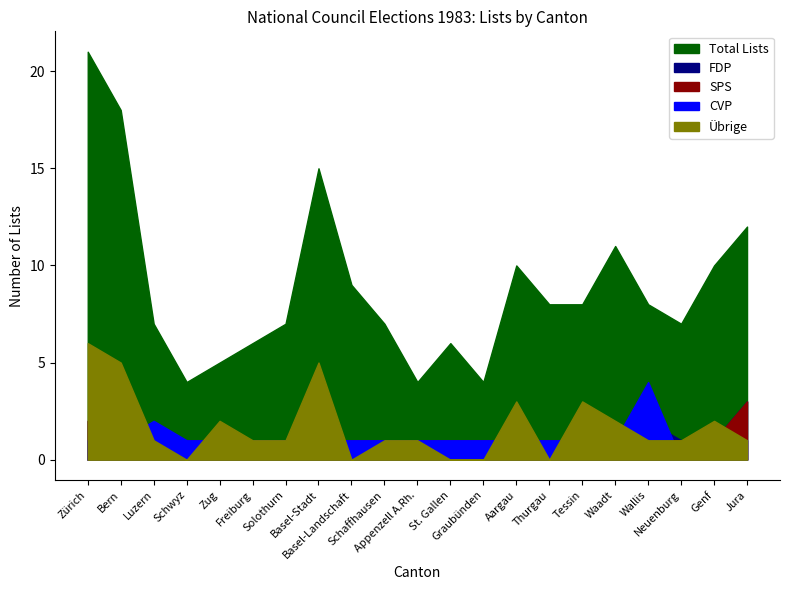

Is the value of FDP at Basel-Landschaft greater than the value of Total Lists at Schaffhausen?

No